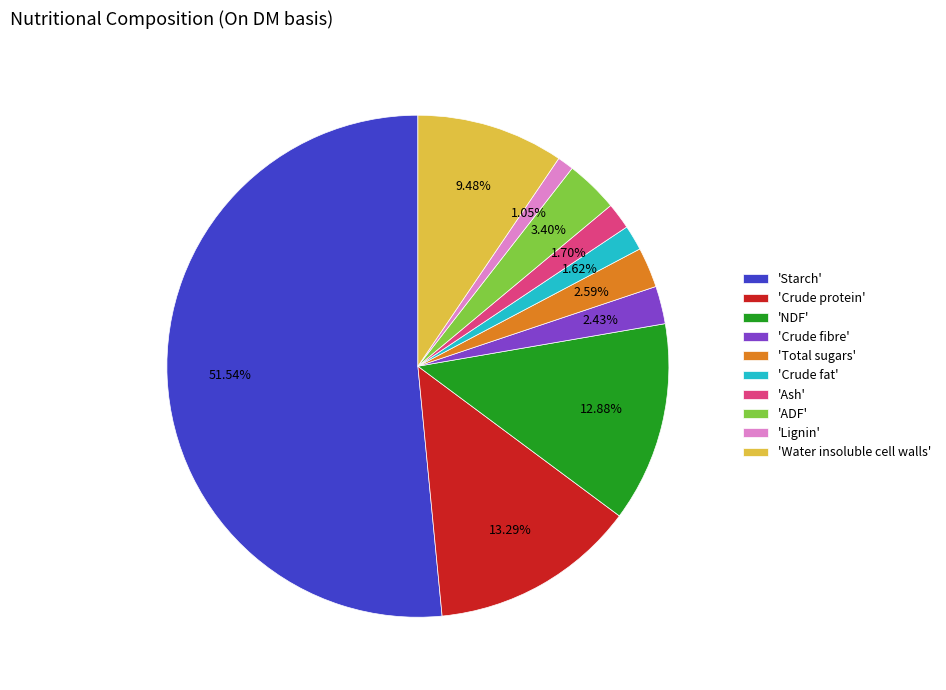

To the nearest percent, what is the average slice percentage?

10%